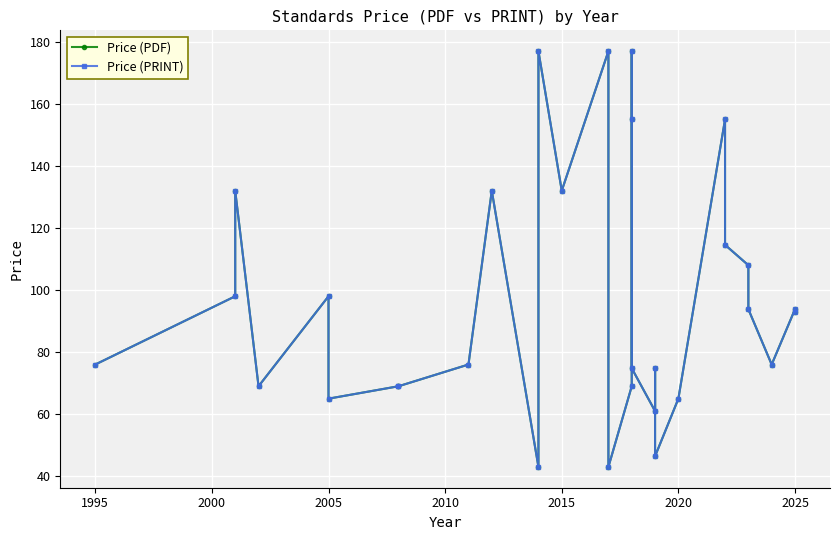

True or false: Price (PRINT) and Price (PDF) intersect in this chart.

False